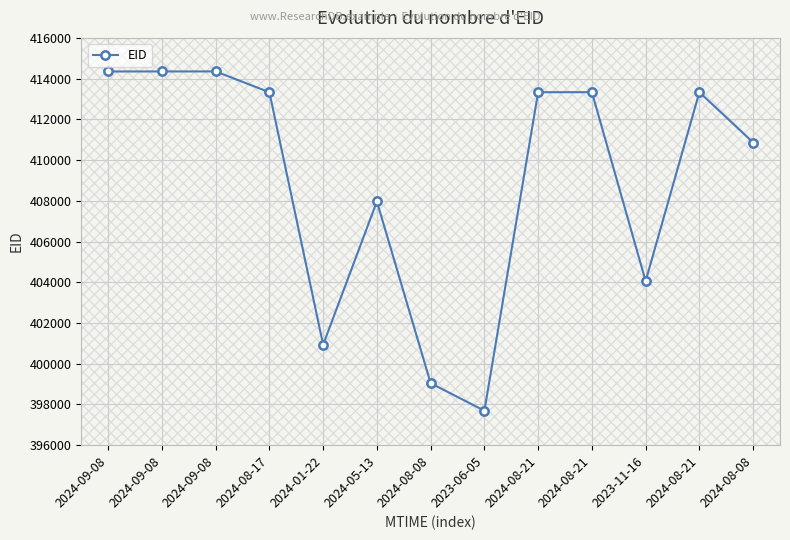

How many values are below 413331?

6